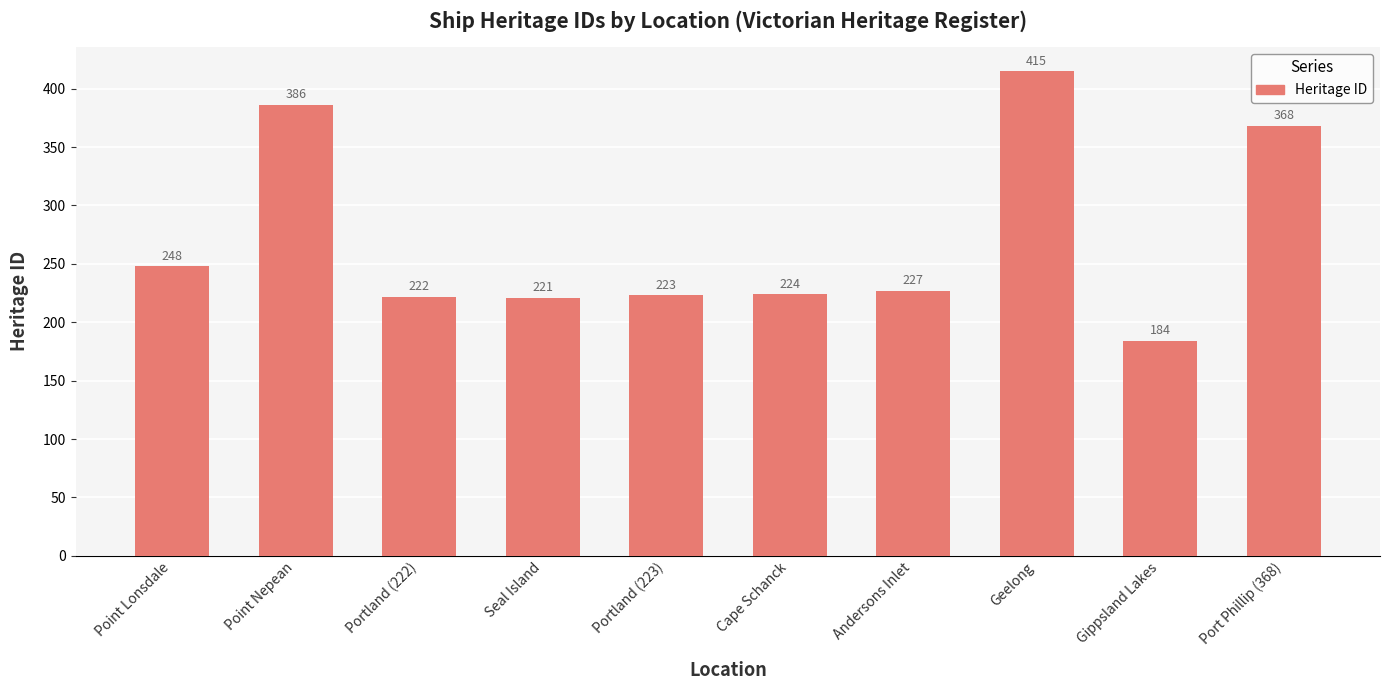

Reading right to left, list all the values displayed in this chart.

368	184	415	227	224	223	221	222	386	248